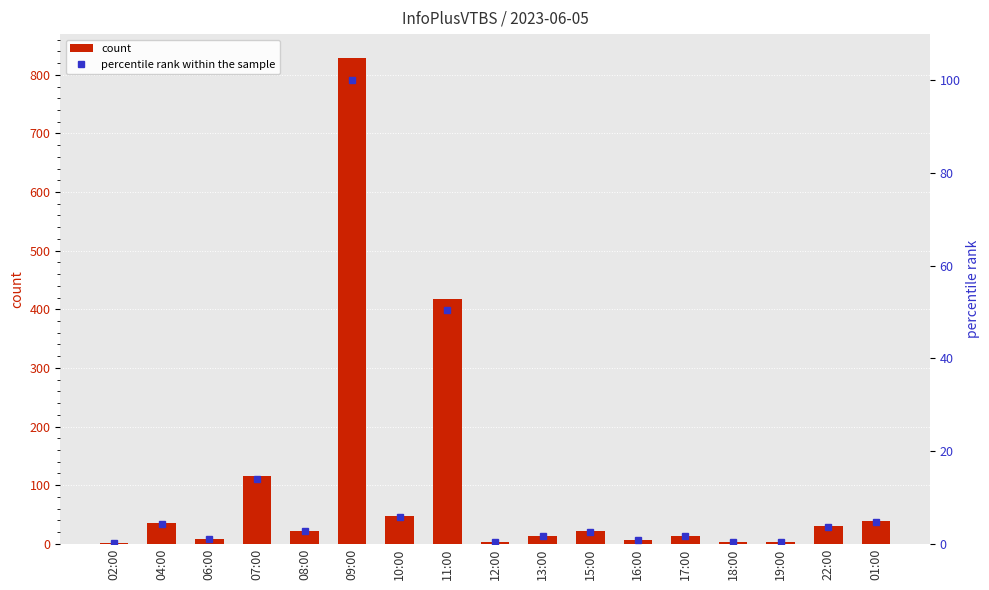

List the series in order of their overall mean, lowest first.

percentile rank within the sample, count